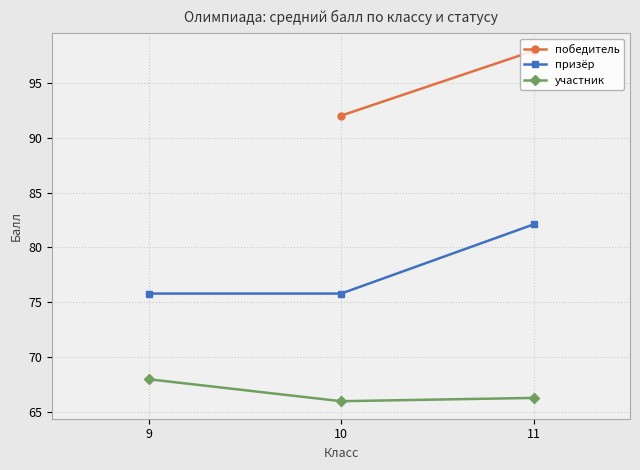

Which category has the lowest value in the призёр series?

9